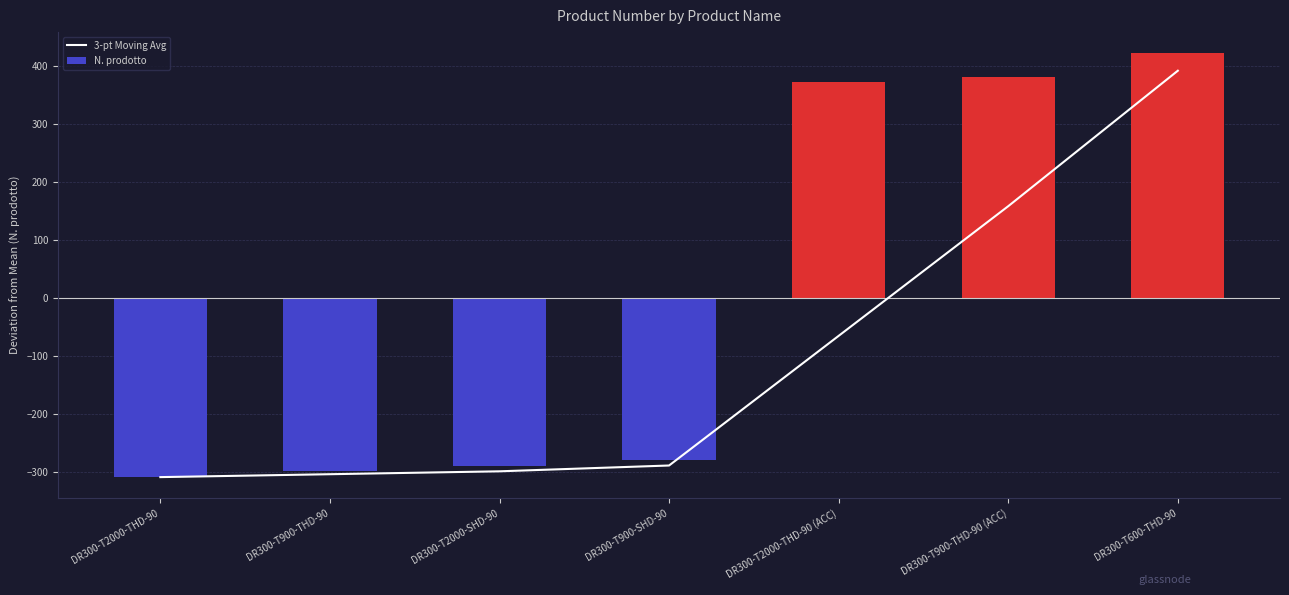

Which category has the highest value in the N. prodotto series?

DR300-T600-THD-90